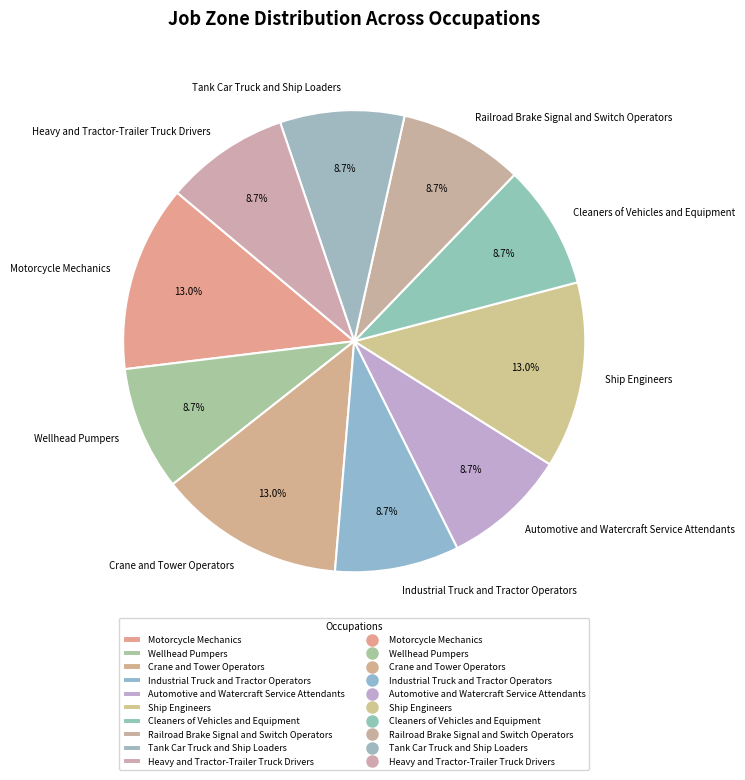

Is it true that Wellhead Pumpers is 1% of the pie?

False